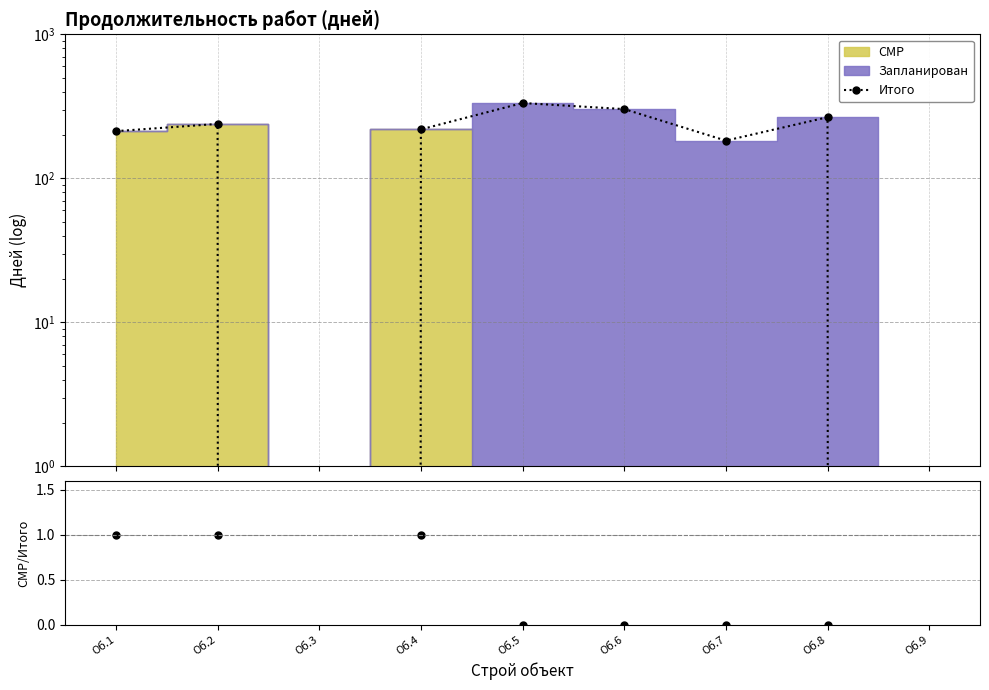

Does the chart display data point markers on the line(s)?

Yes